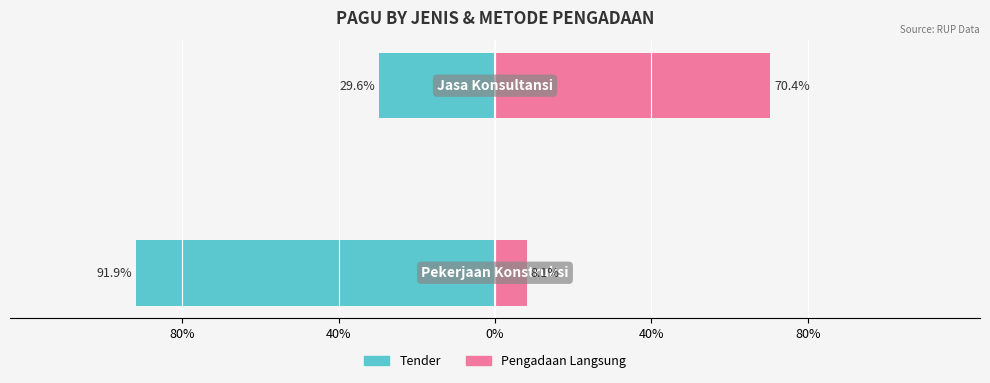

Are the bars horizontal?

Yes